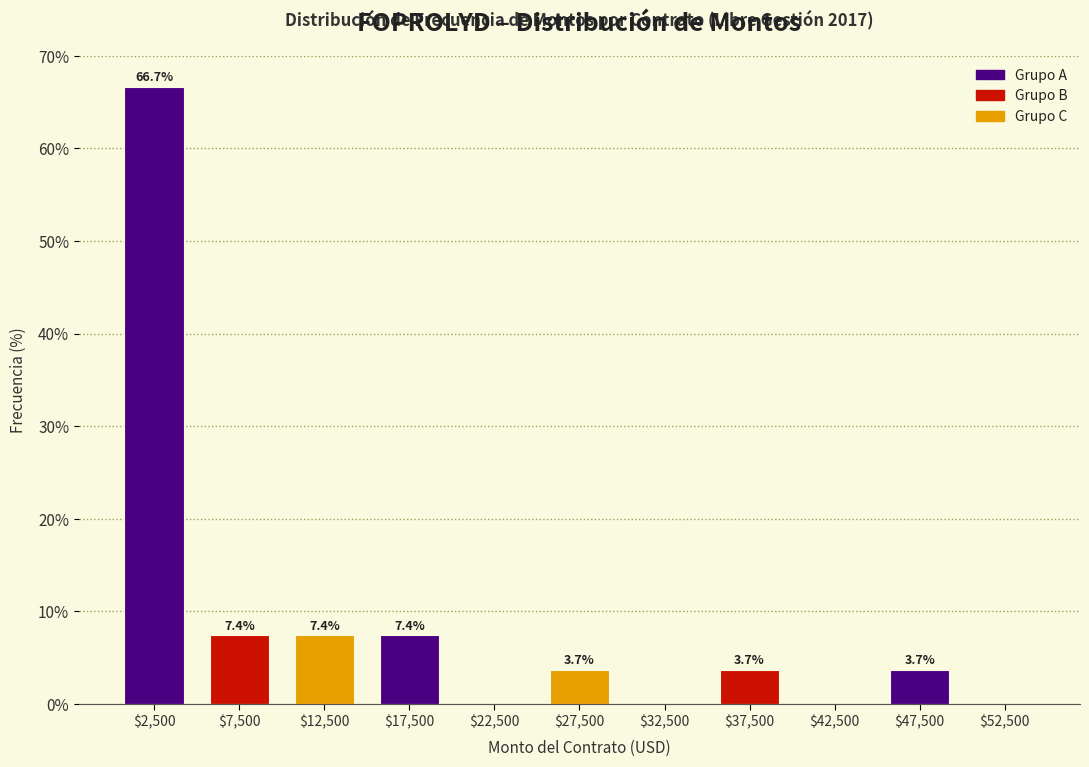

Which range on the x-axis has the tallest bar?

0 to 5000